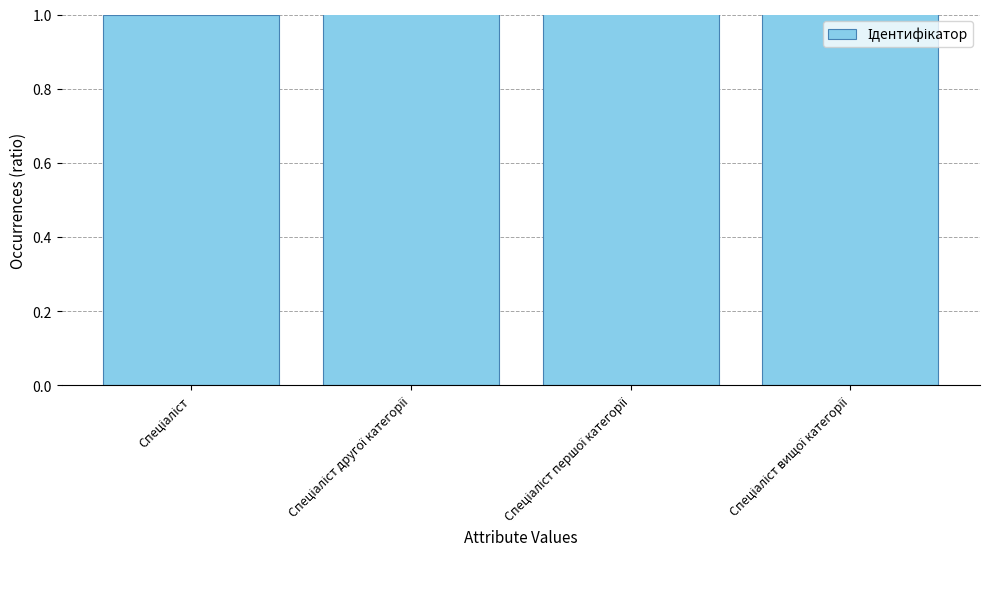

What is the difference between the second highest and minimum values?

2